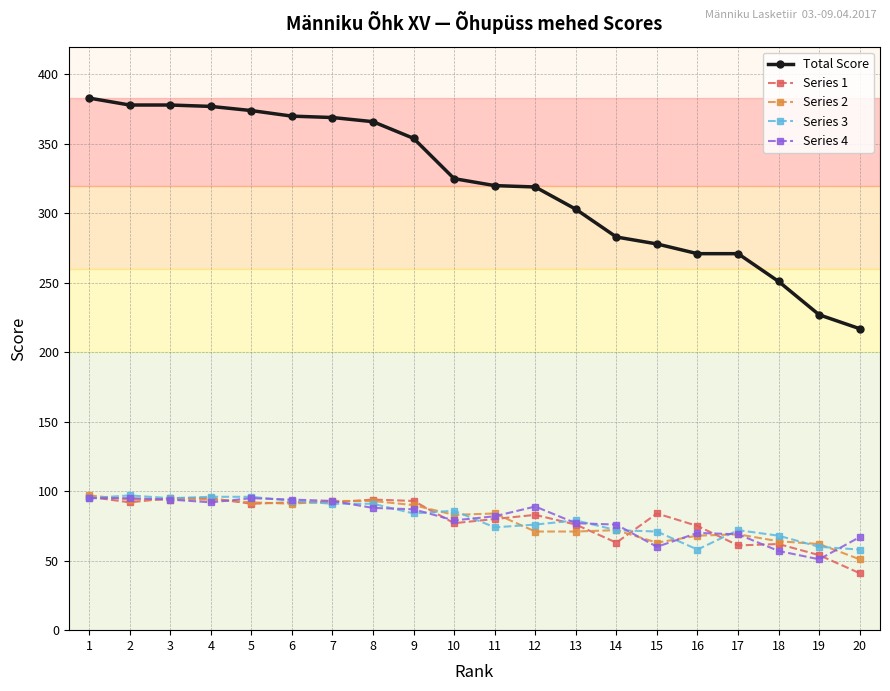

What is the difference between the maximum and minimum values in the Series 3 series?

39